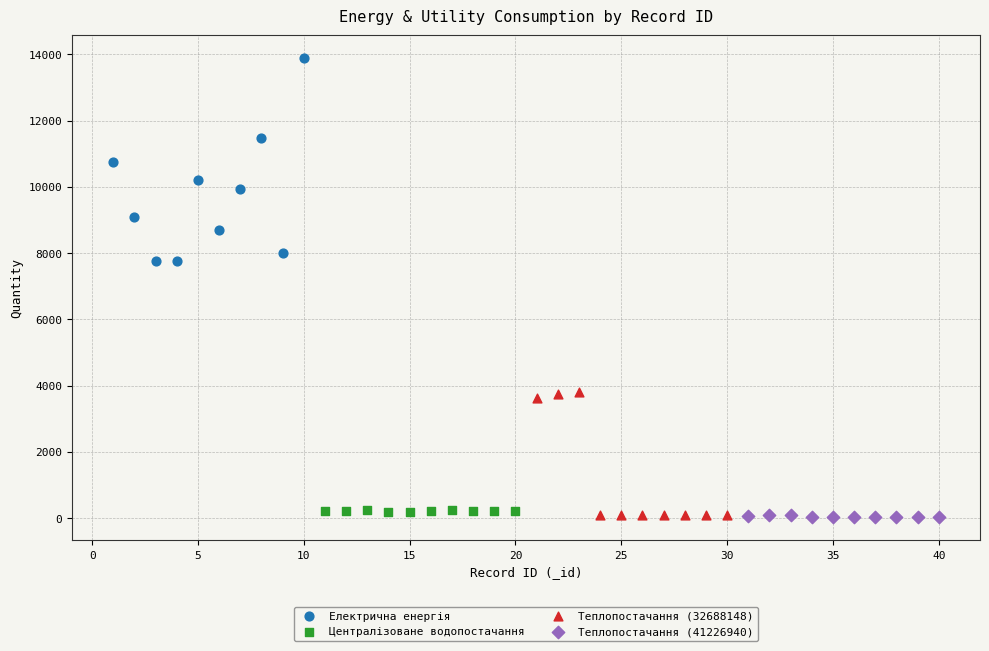

Which series reaches the maximum Y coordinate?

Електрична енергія